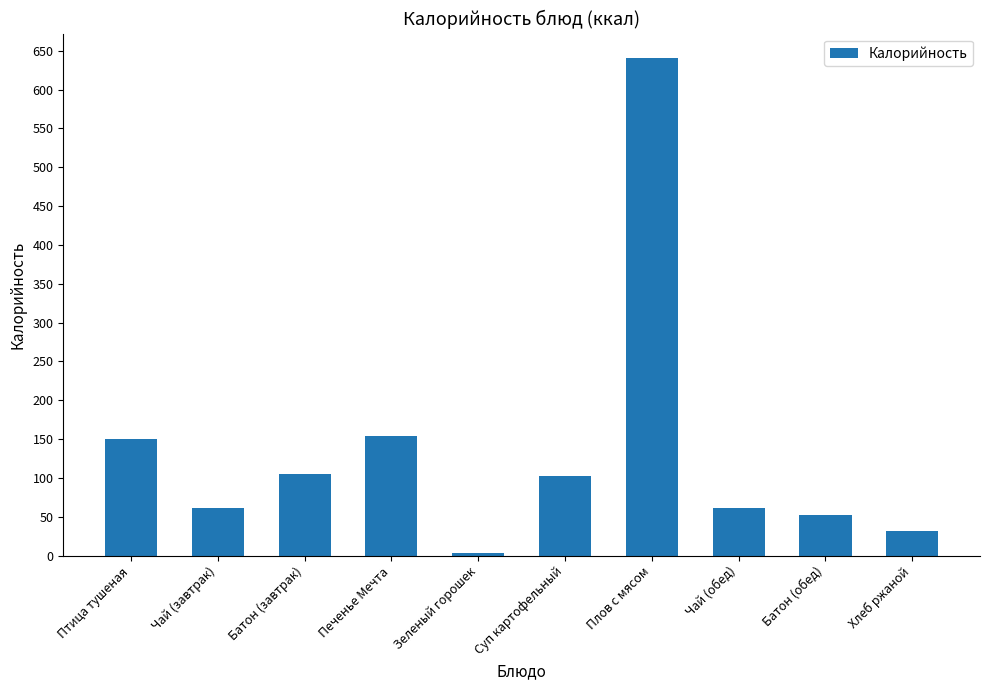

Is it true that the value at Птица тушеная is 150.7?

True